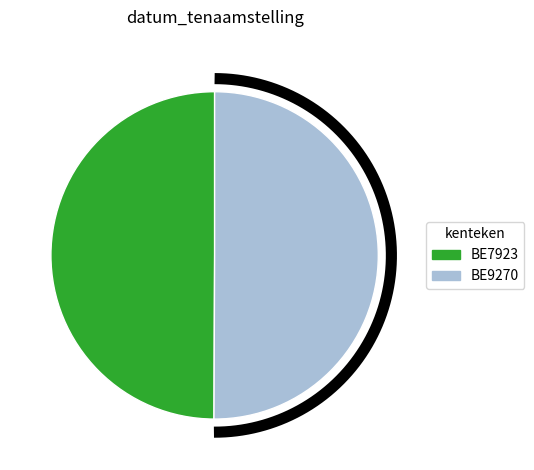

Does BE7923 account for over 50% of the chart?

No